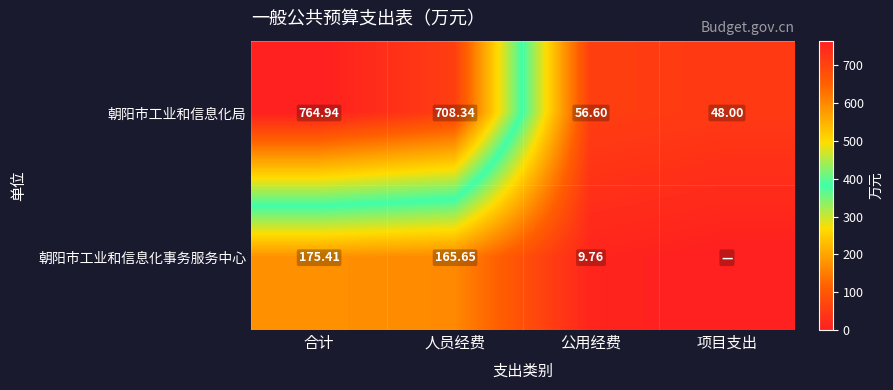

The 朝阳市工业和信息化事务服务中心 series shows 2.7 at 公用经费. True or false?

False